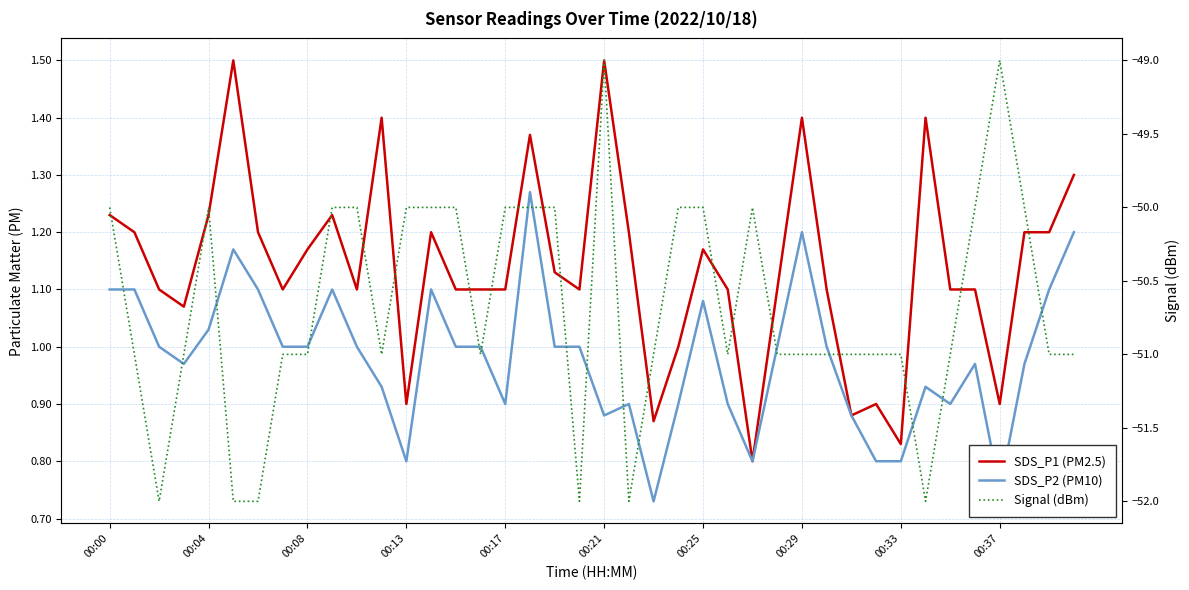

True or false: SDS_P2 (PM10) and SDS_P1 (PM2.5) intersect in this chart.

False